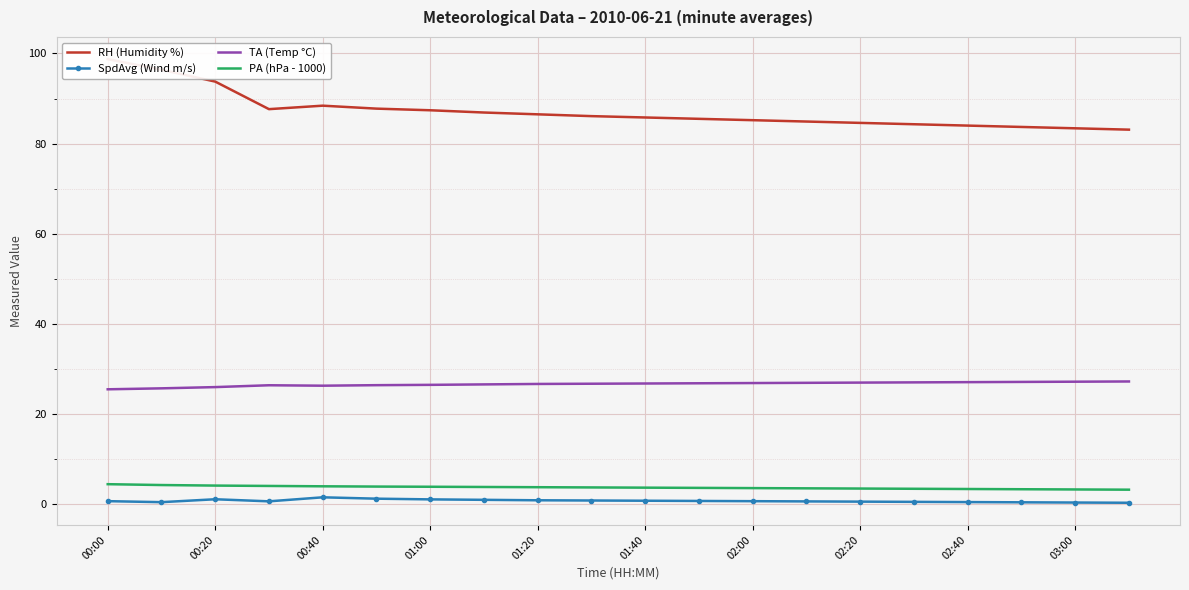

What is the label of the 20th point from the right?

00:00